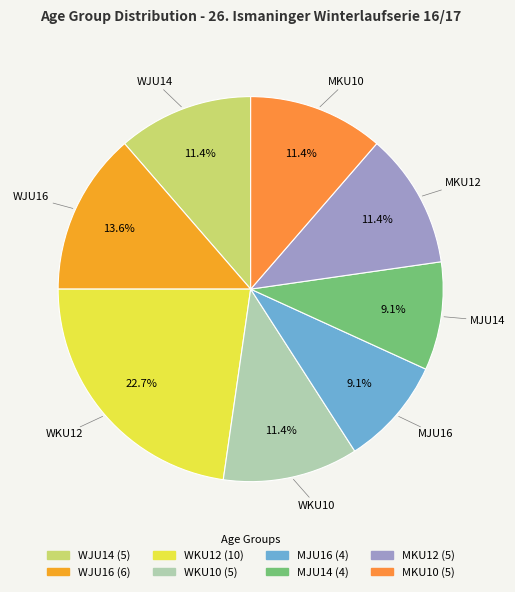

To the nearest percent, what percentage of the pie is MJU16?

9%